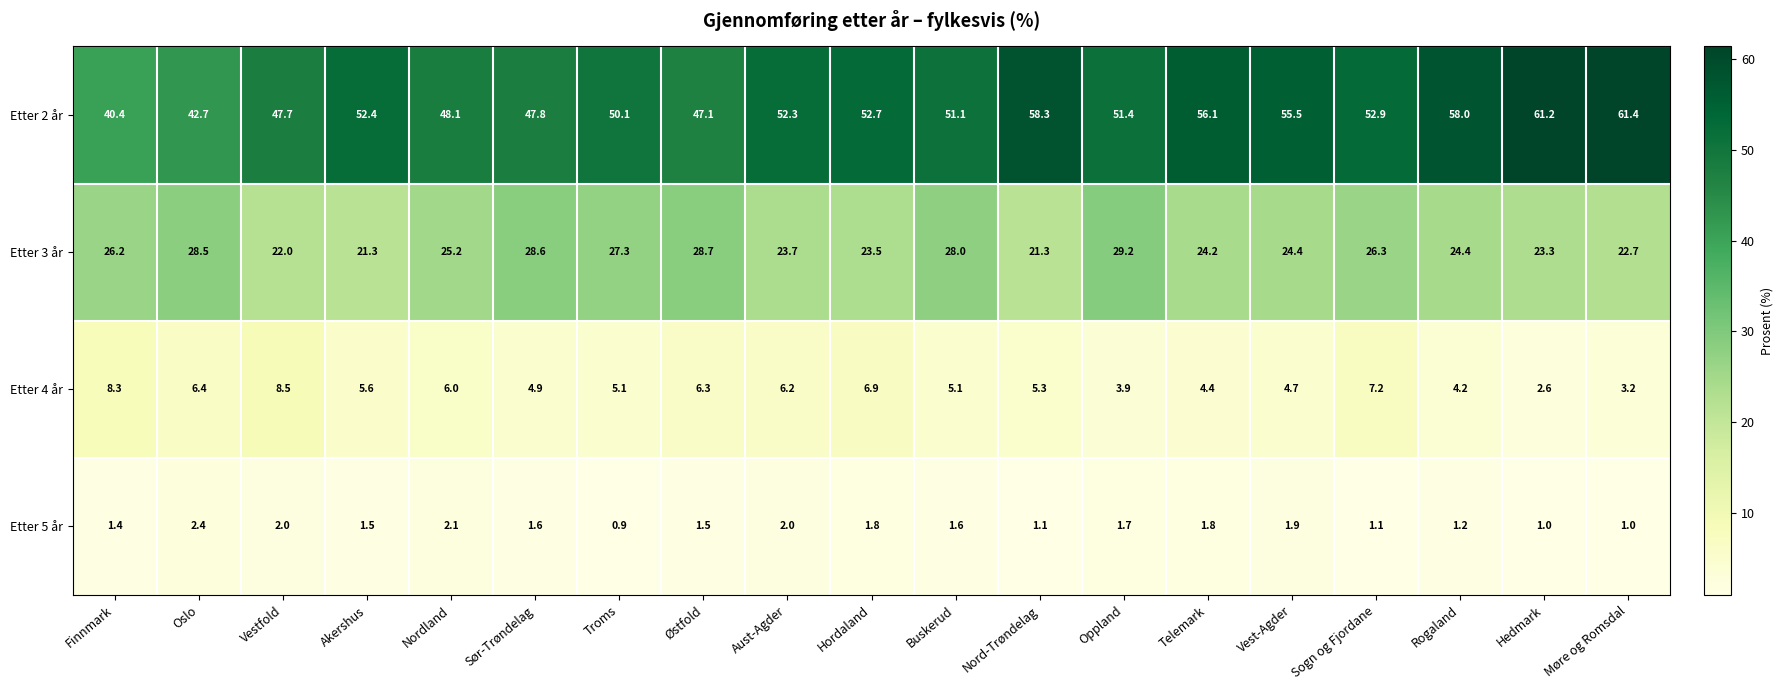

Rank the series at Sør-Trøndelag from highest to lowest value.

Etter 2 år, Etter 3 år, Etter 4 år, Etter 5 år